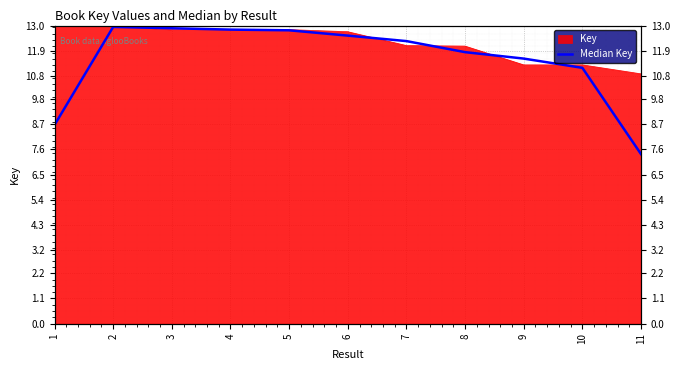

Reading left to right, list all the values displayed in this chart.

8.7	12.9	12.9	12.8	12.8	12.6	12.3	11.8	11.6	11.2	7.4